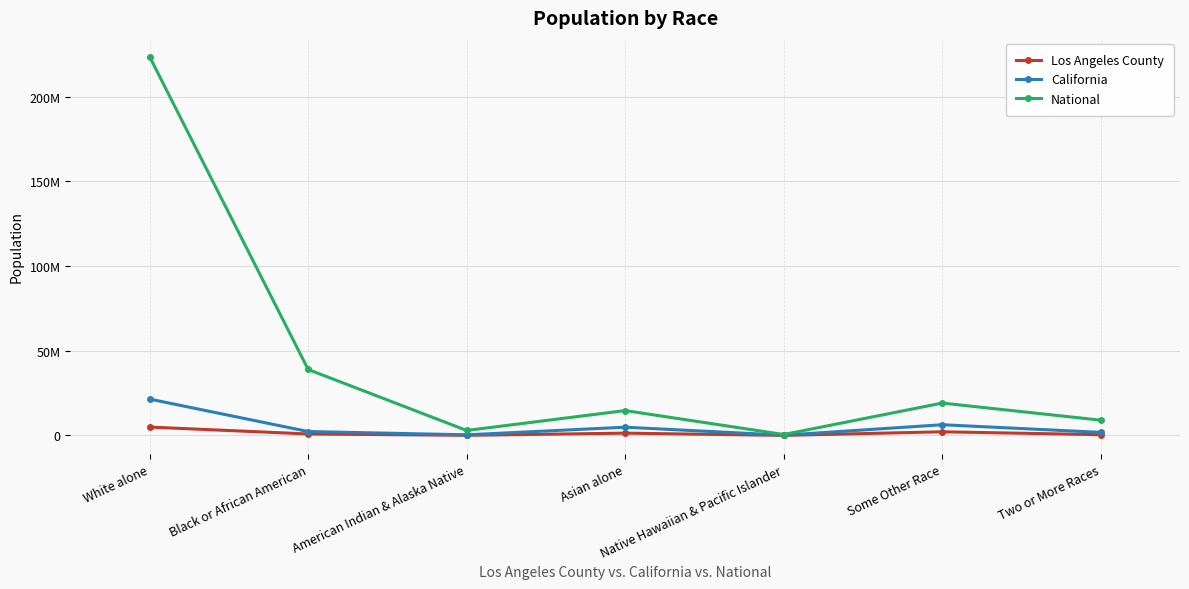

Which series has the largest total across all categories?

National